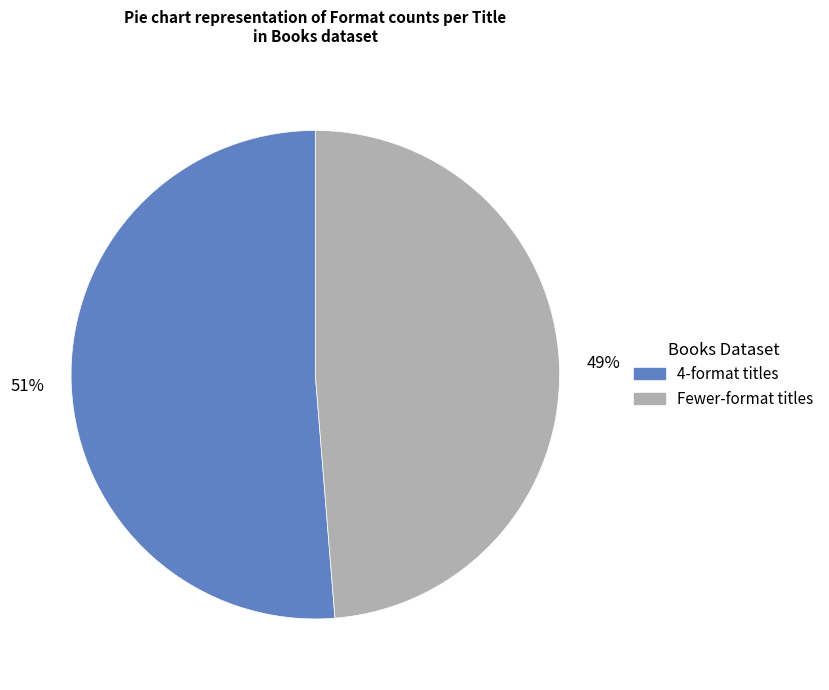

To the nearest percent, what is the average slice percentage?

50%